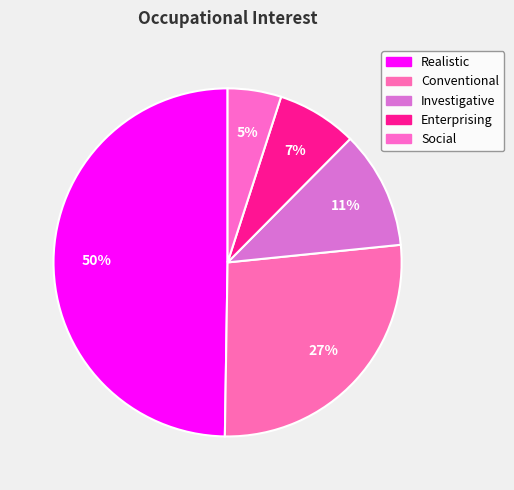

To the nearest percent, what portion does Realistic represent?

50%